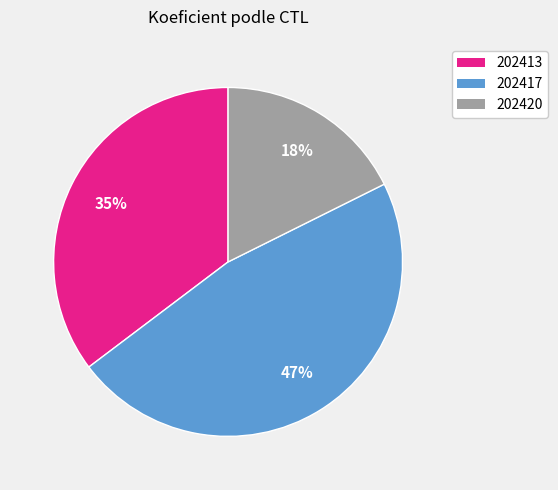

To the nearest percent, what is the average slice percentage?

33%